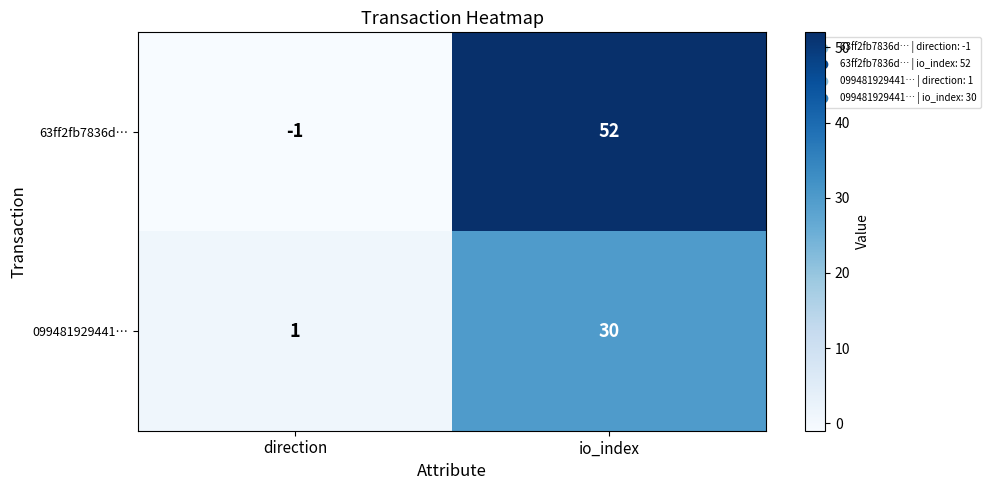

Which series has the widest spread of values?

63ff2fb7836d…